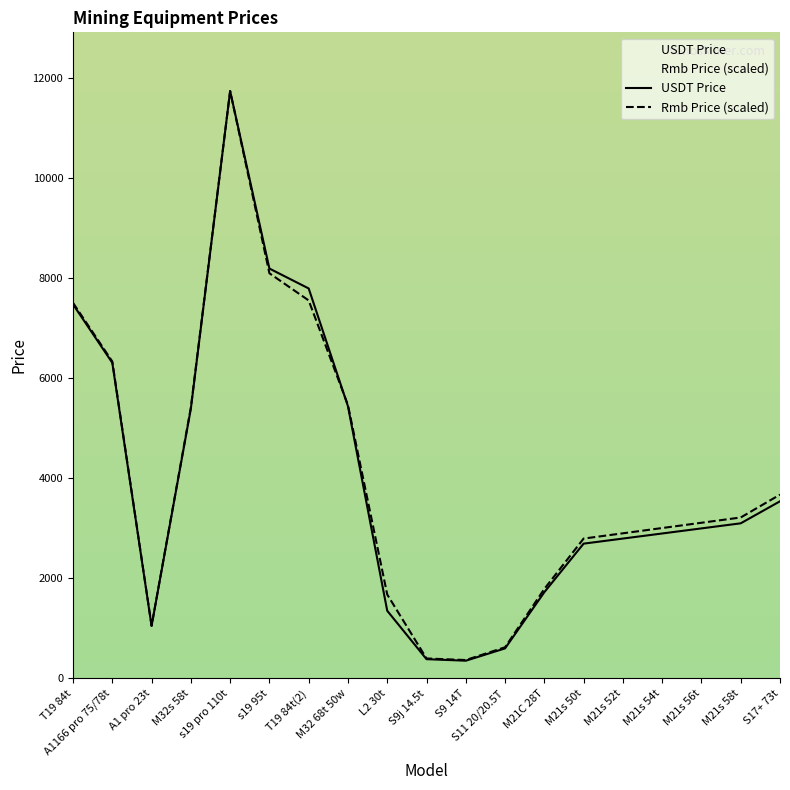

Which series has the largest total across all categories?

Rmb Price (scaled)